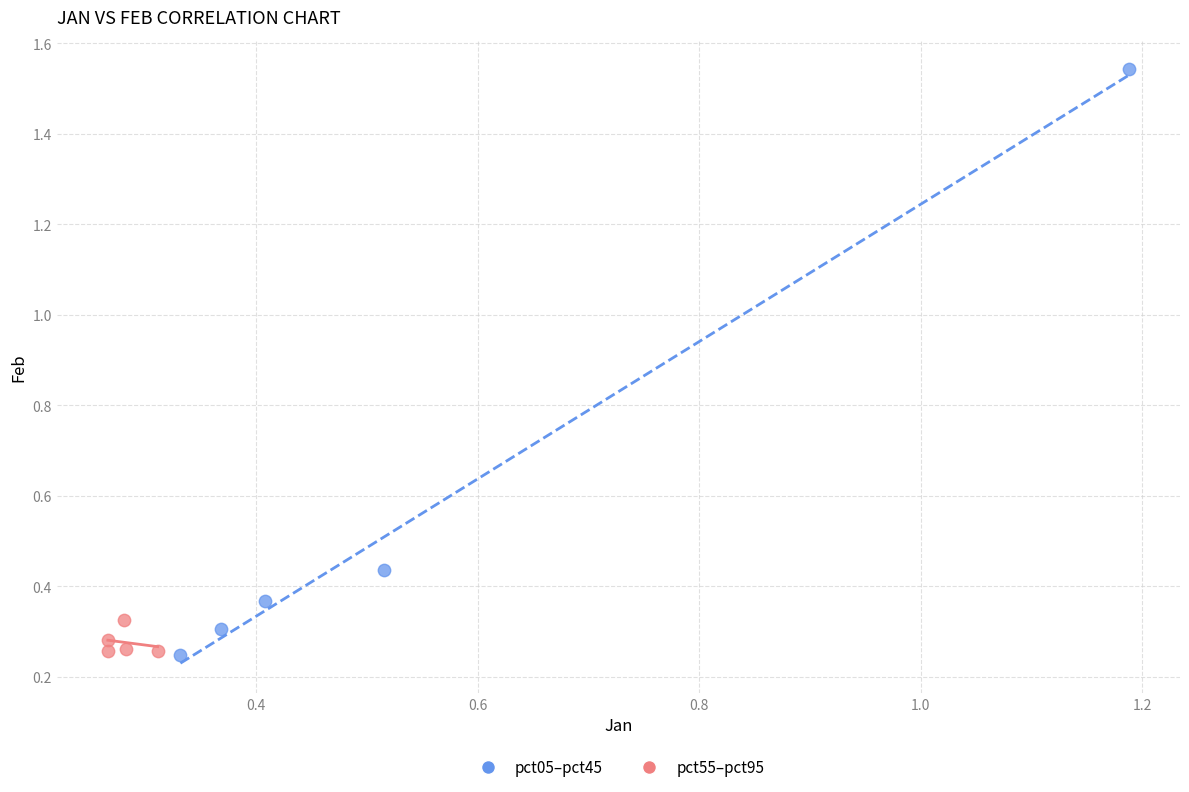

What are all the series names shown in the legend?

pct05–pct45, pct55–pct95